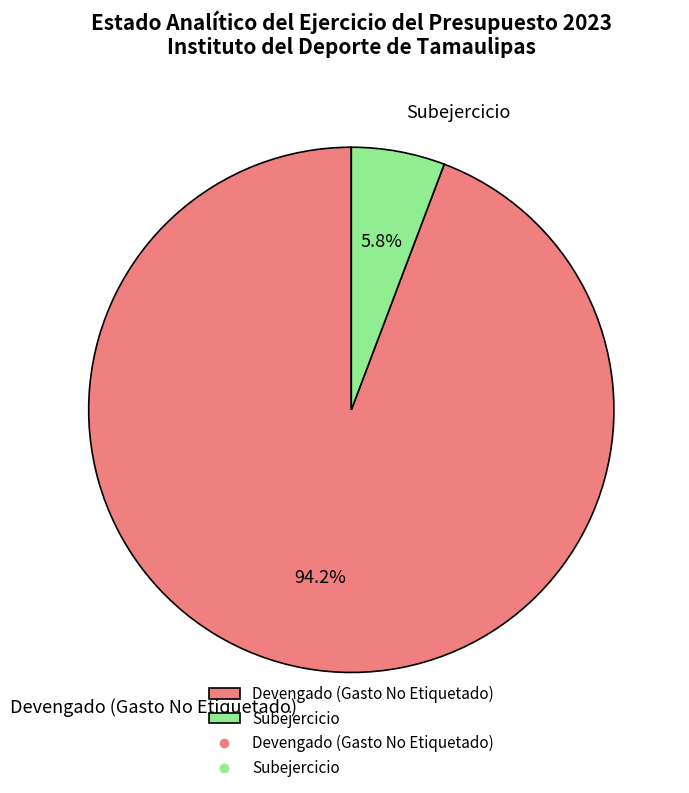

Approximately how many times larger is the value at Subejercicio compared to Devengado (Gasto No Etiquetado)?

0.1